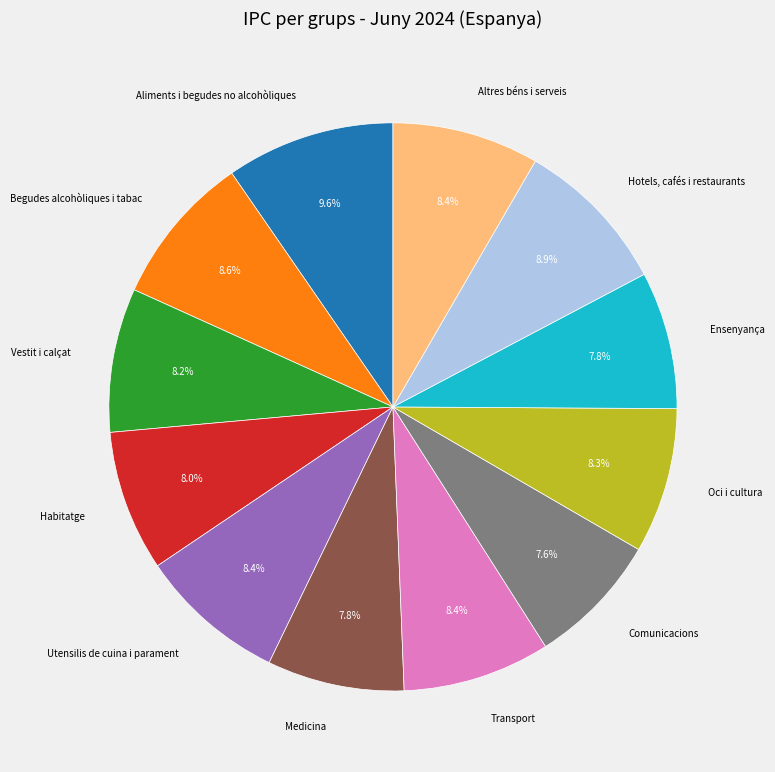

Is there any slice that represents more than half of the pie?

No